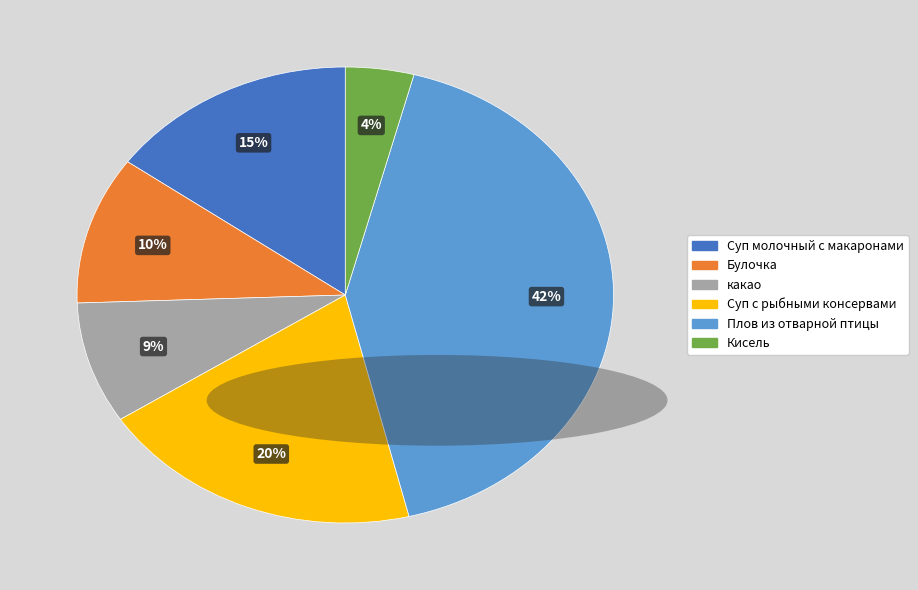

To the nearest percent, what is the difference between the Плов из отварной птицы and Суп молочный с макаронами slice percentages?

27%